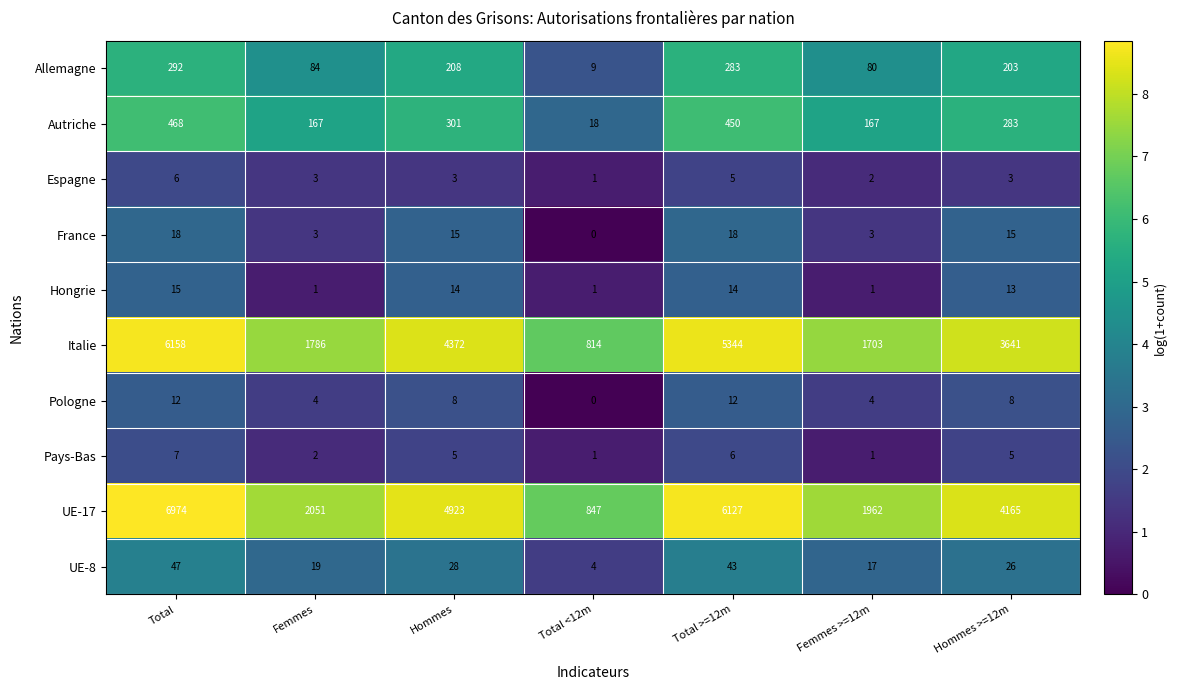

What is the total value across all series at Total?

13997